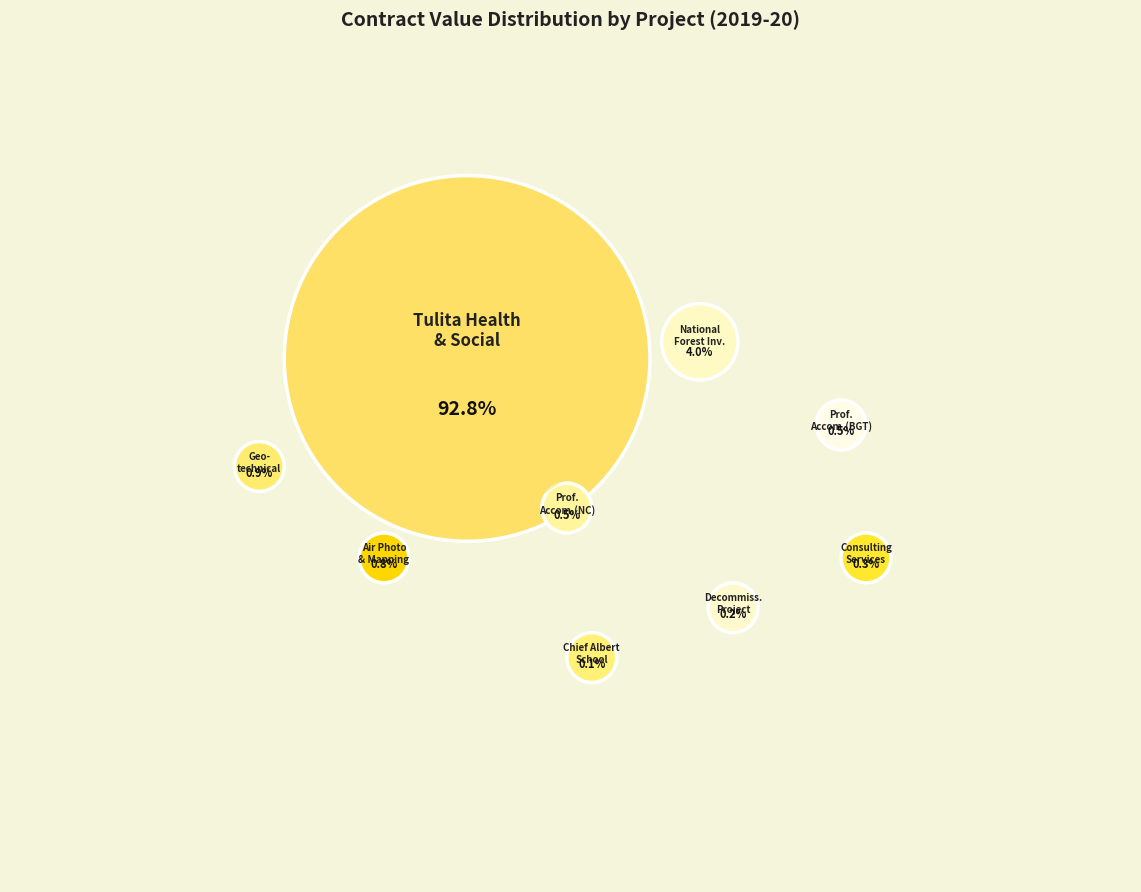

What percentage is the Tulita Health and Social Services Centre slice, to the nearest percent?

93%